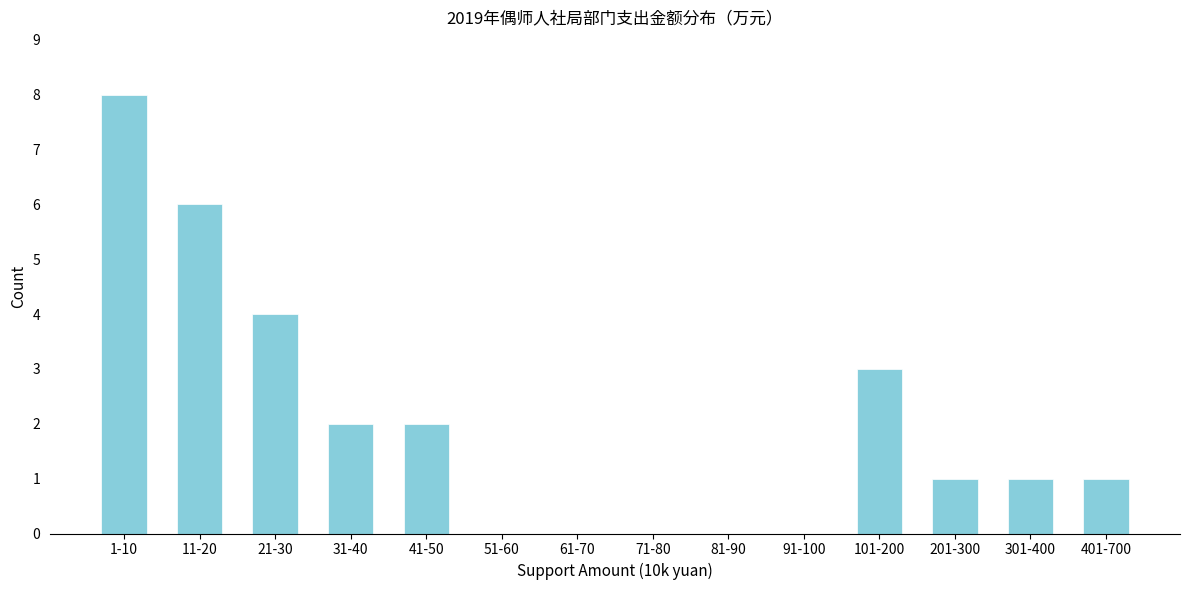

Reading left to right, what are all the values shown in this chart?

1-10=8	11-20=6	21-30=4	31-40=2	41-50=2	51-60=0	61-70=0	71-80=0	81-90=0	91-100=0	101-200=3	201-300=1	301-400=1	401-700=1